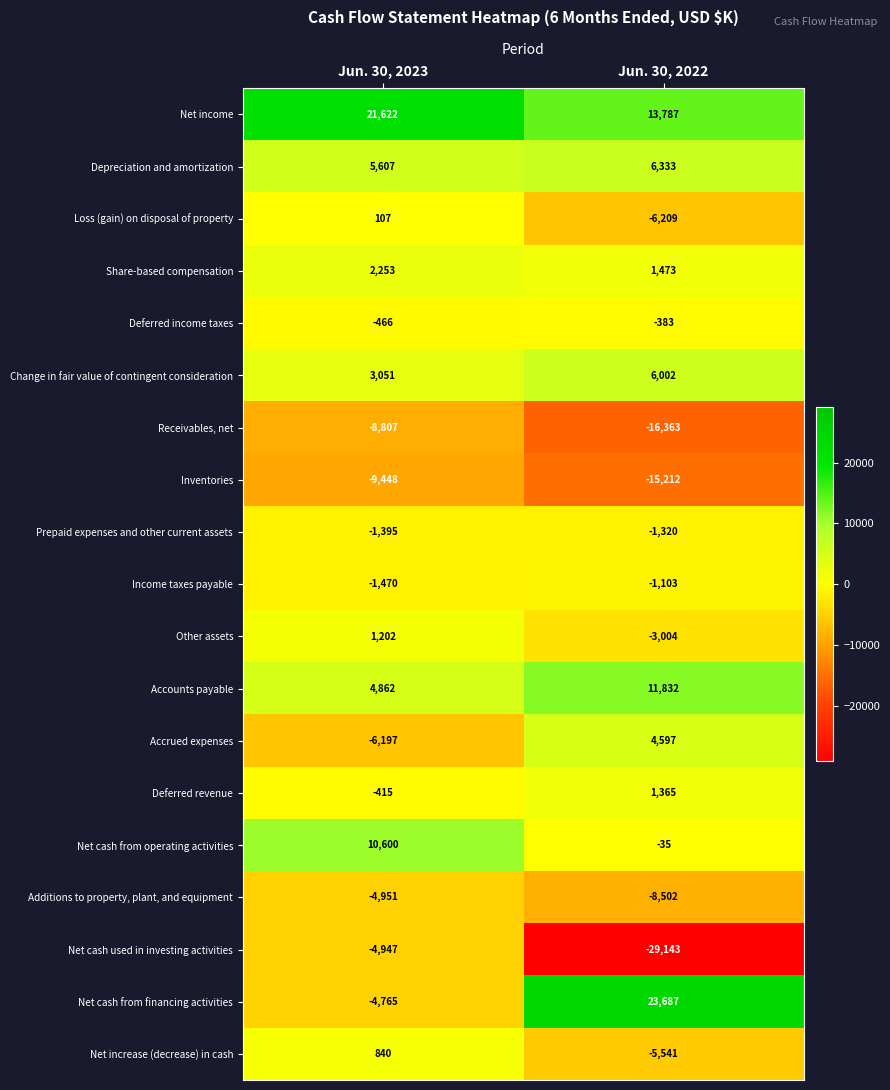

What is the greatest value displayed?

23687